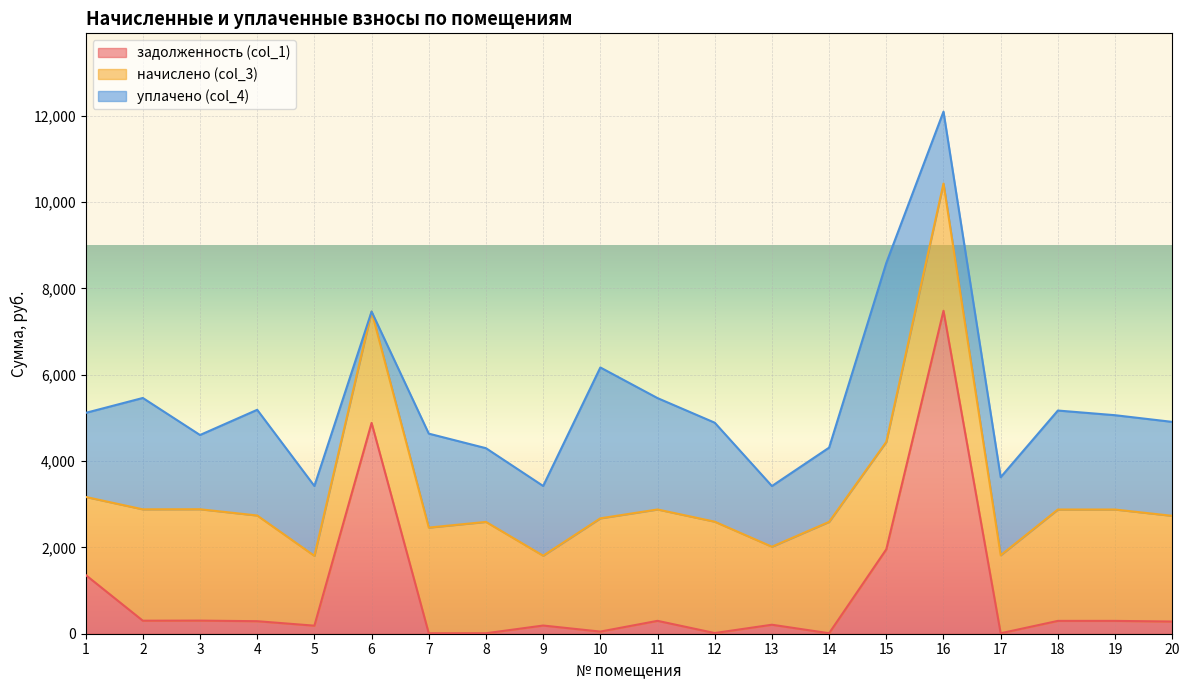

Reading left to right, transcribe all the data shown in this chart.

задолженность (col_1): 1=1362.0	2=301.7	3=303.8	4=290.1	5=186.5	6=4885.2	7=10.1	8=10.6	9=189.7	10=49.6	11=298.5	12=15.7	13=208.3	14=11.3	15=1956.3	16=7483.8	17=10.9	18=297.4	19=297.4	20=282.2
начислено (col_3): 1=1807.9	2=2580.7	3=2580.7	4=2449.4	5=1618.4	6=2580.7	7=2449.4	8=2580.7	9=1618.4	10=2624.4	11=2580.7	12=2580.7	13=1807.9	14=2580.7	15=2488.3	16=2948.6	17=1807.9	18=2580.7	19=2580.7	20=2449.4
уплачено (col_4): 1=1947.4	2=2580.7	3=1720.4	4=2449.4	5=1618.4	6=0.0	7=2177.3	8=1708.0	9=1615.5	10=3495.8	11=2580.7	12=2293.9	13=1406.2	14=1720.4	15=4147.2	16=1665.5	17=1807.9	18=2293.9	19=2185.7	20=2177.3